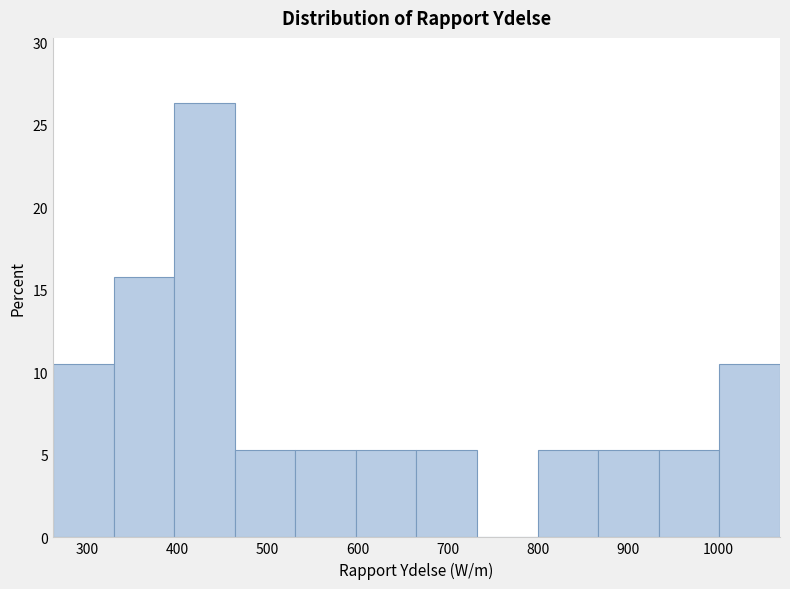

Reading left to right, list every bar in this chart as the range it spans on the x-axis followed by its height. Neither the bar edges nor the heights are printed on the chart, so give them approximately, as read against the axes.

260 to 330: 10.5
330 to 400: 16.0
400 to 460: 26.5
460 to 530: 5.5
530 to 600: 5.5
600 to 660: 5.5
660 to 730: 5.5
730 to 800: 0
800 to 870: 5.5
870 to 930: 5.5
930 to 1000: 5.5
1000 to 1070: 10.5